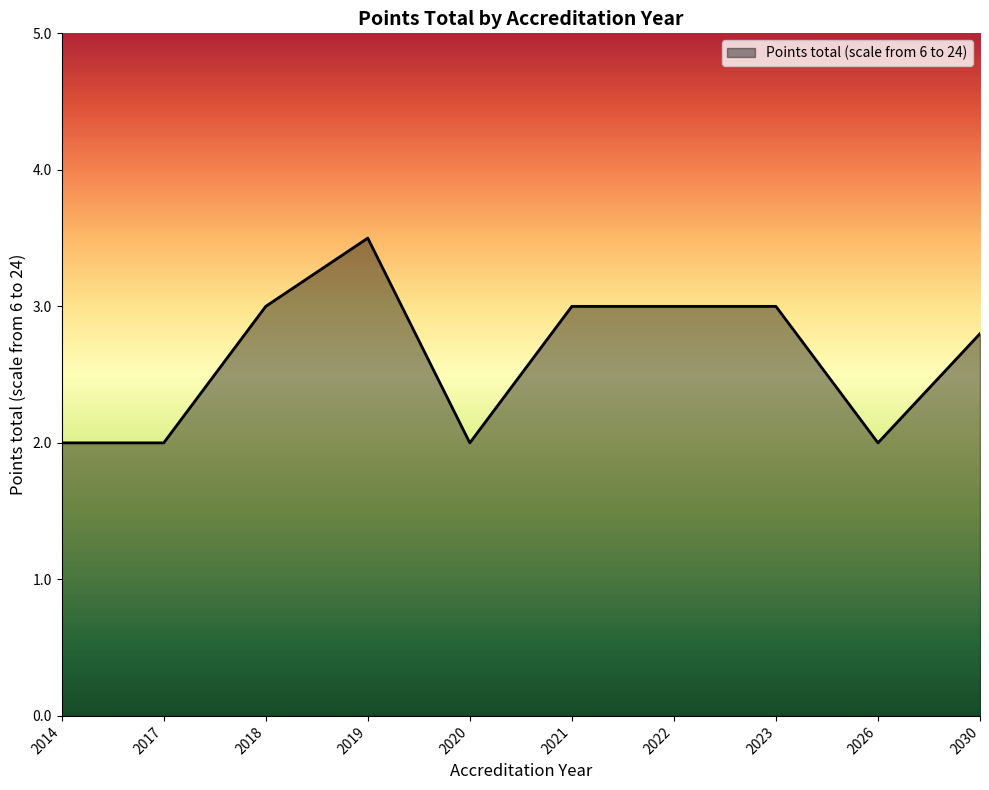

How many lines are shown in the chart?

1